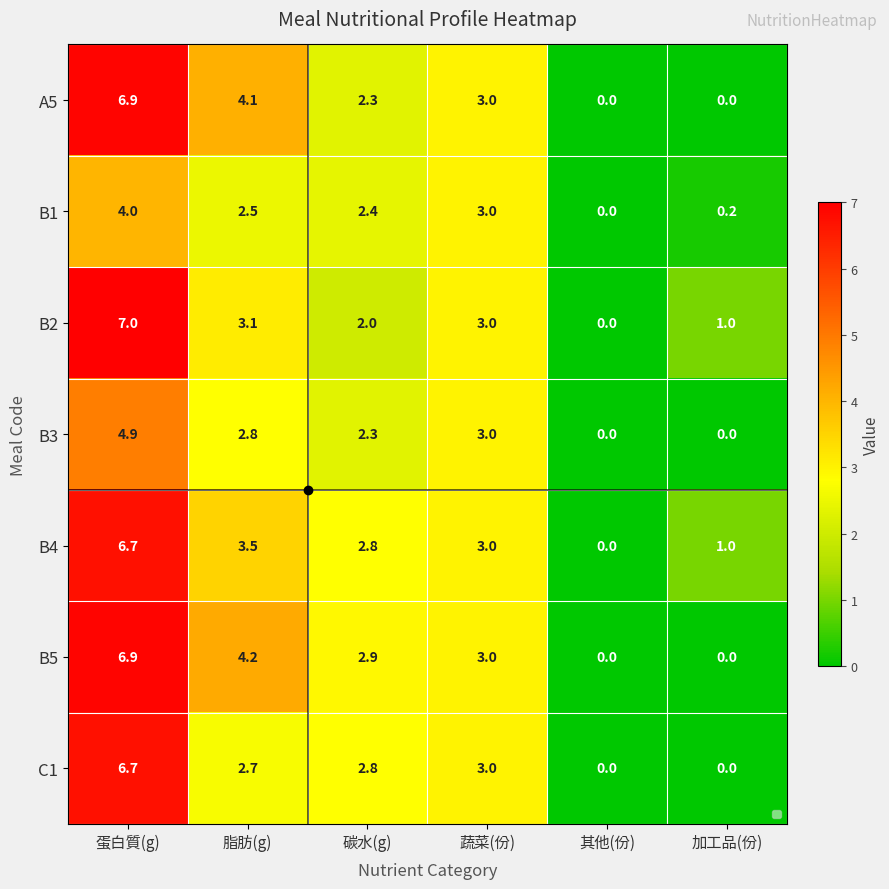

At how many categories does at least one series exceed 4?

2